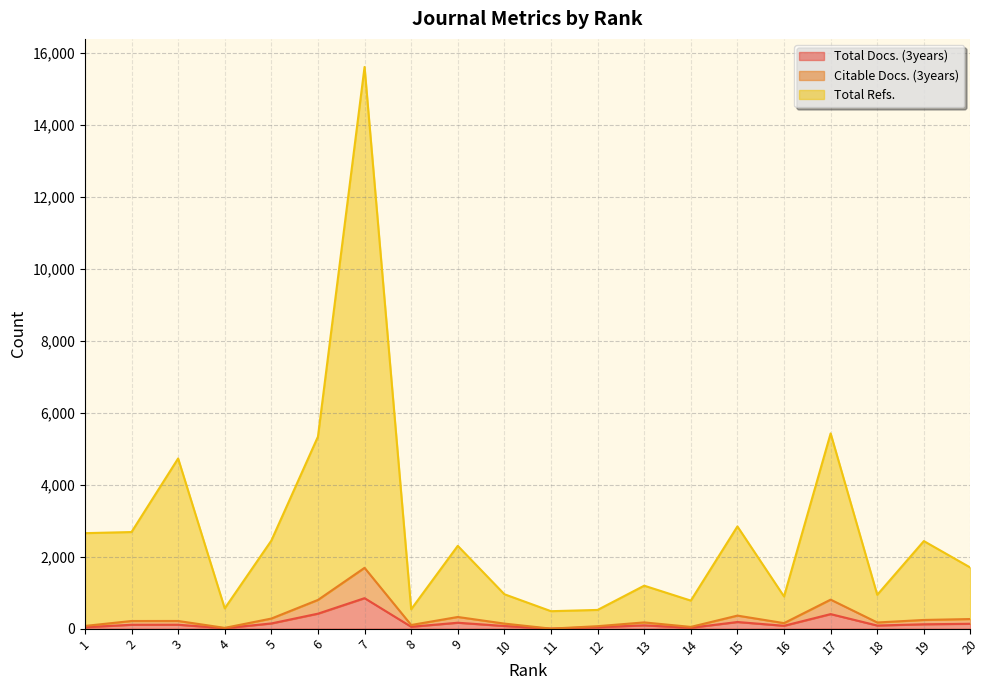

Does the chart have visible grid lines?

Yes